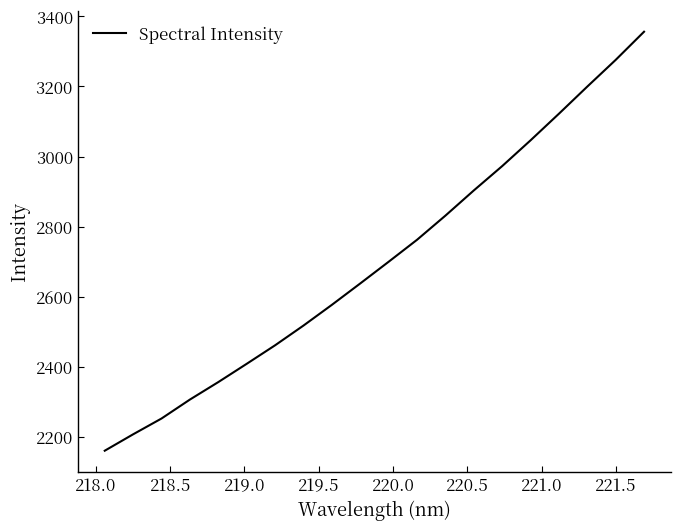

Count the number of categories in the chart.

20